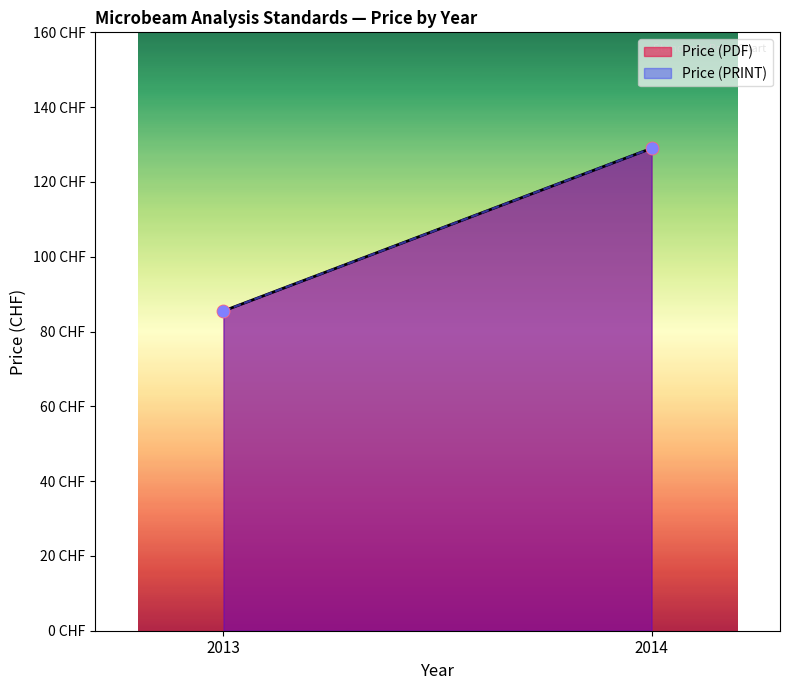

Which series contains the lowest Y value?

Price (PDF)